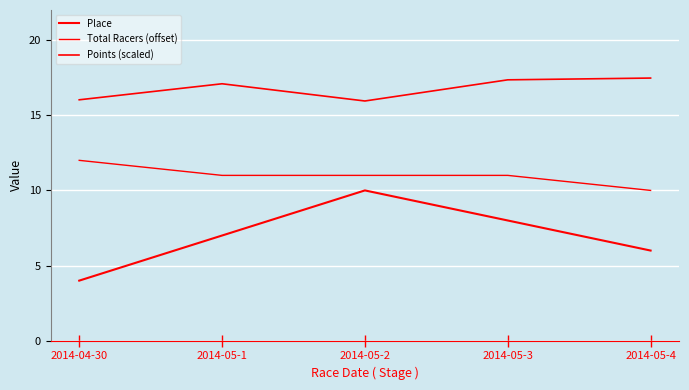

Which has a higher value, 2014-05-4 or 2014-04-30?

2014-05-4